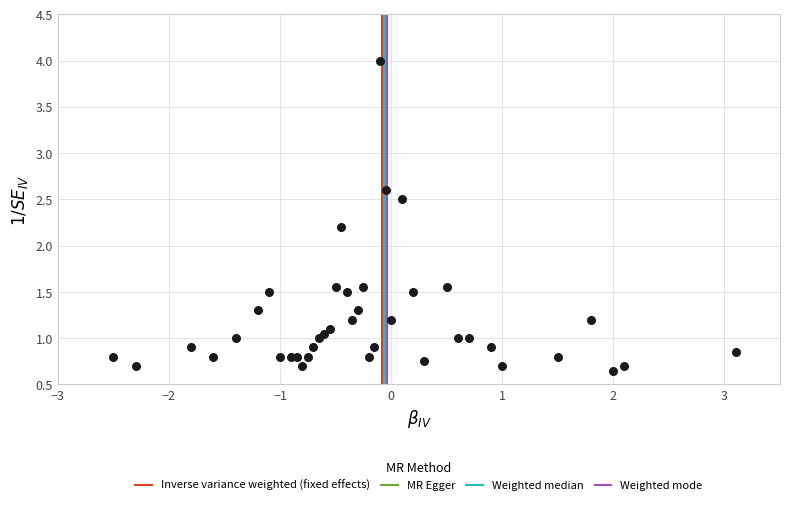

What Y value in the scatter plot is closest to 2?

2.2